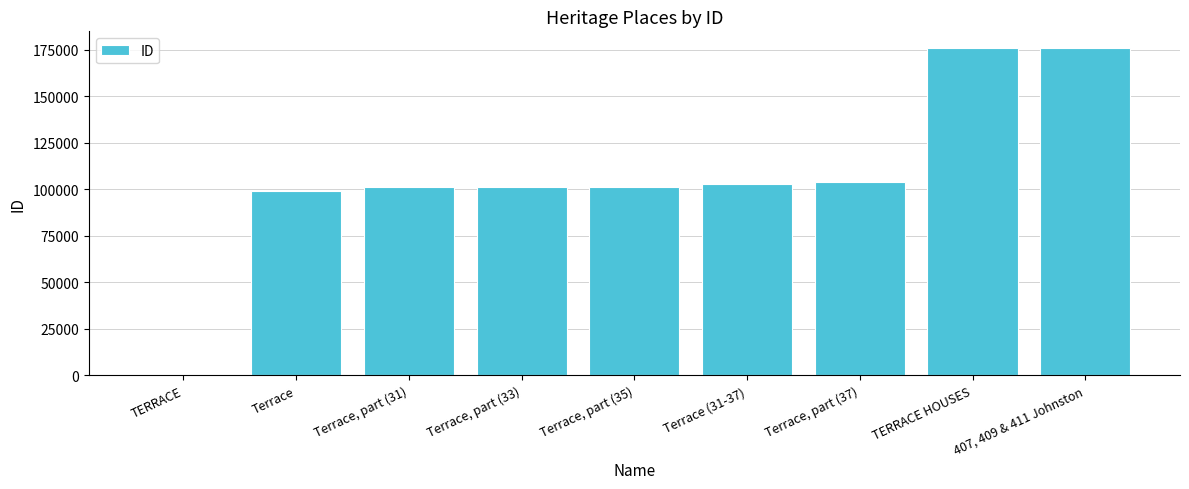

How many categories are shown in the chart?

9